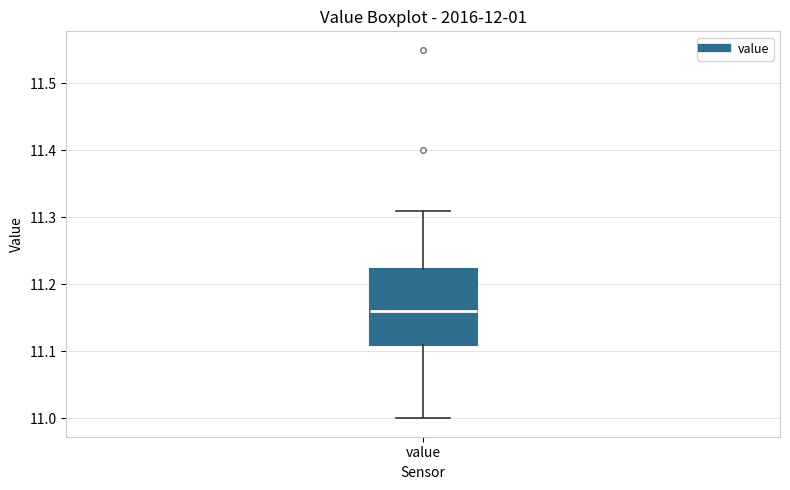

Read this box plot against the y-axis: the position of the median line, the range covered by the box, and the ends of both whiskers. The values are not printed on the chart, so give them approximately, as read against the axis.

median 11.16, box 11.11 to 11.22, whiskers 11.00 to 11.31